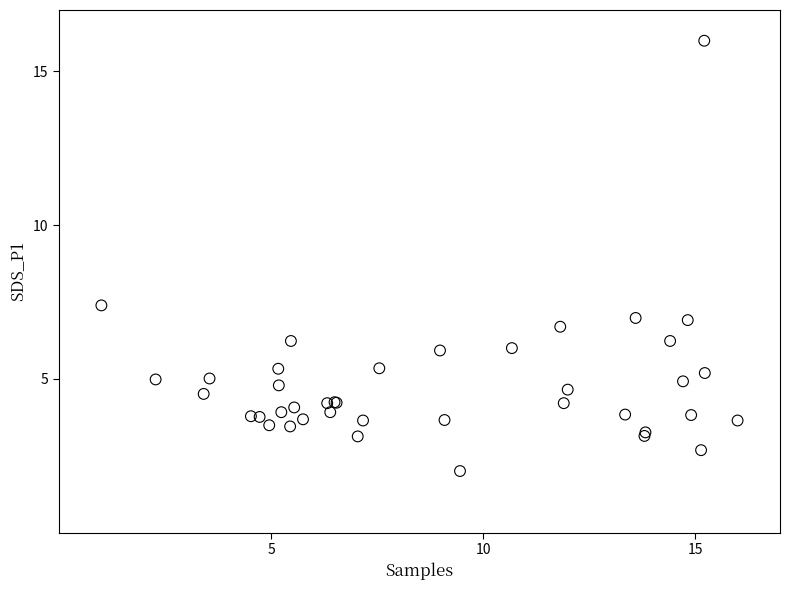

What Y value in the scatter plot is closest to 9?

7.4